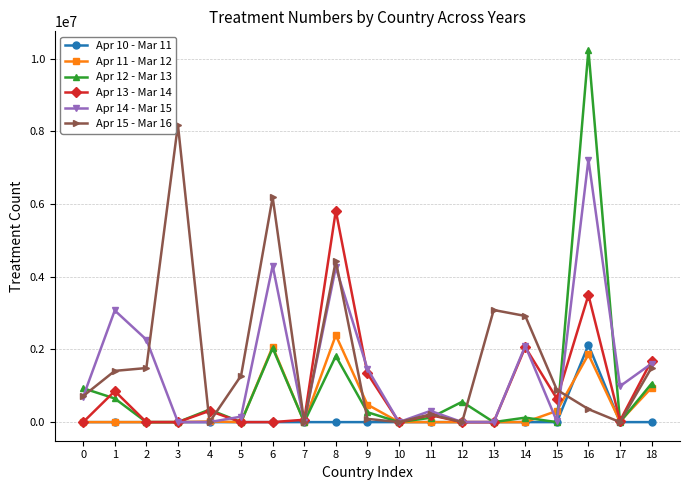

Is this an area chart (filled region under the line)?

No